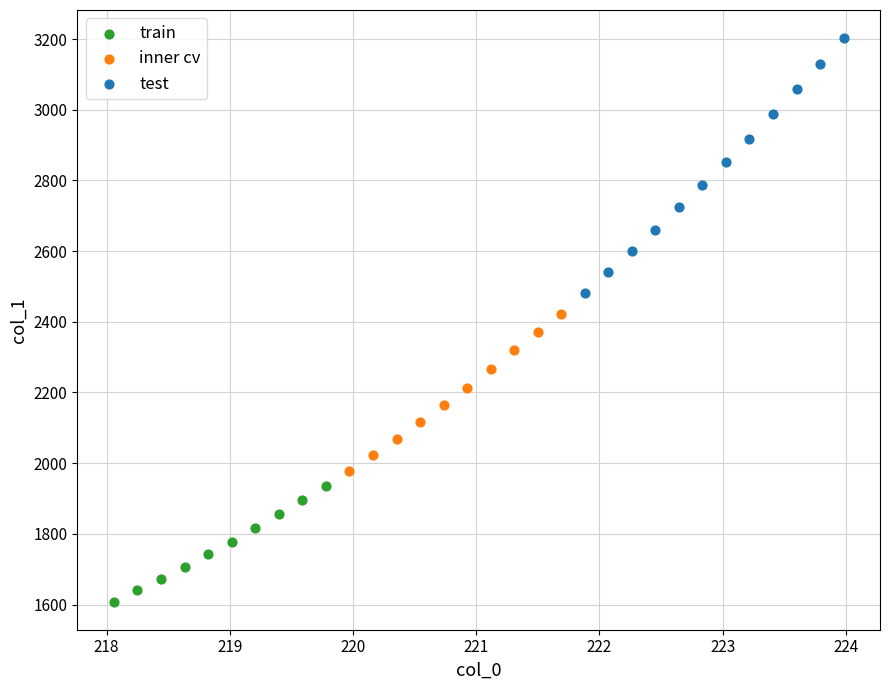

Which series contains the highest Y value?

test